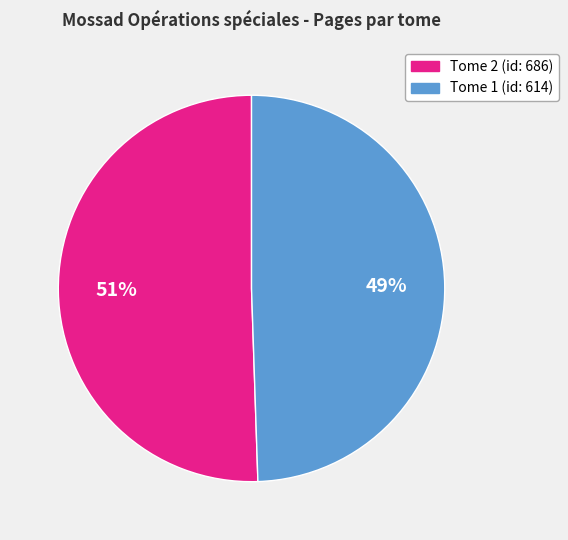

Is it true that Tome 1 (id: 614) is 56% of the pie?

False